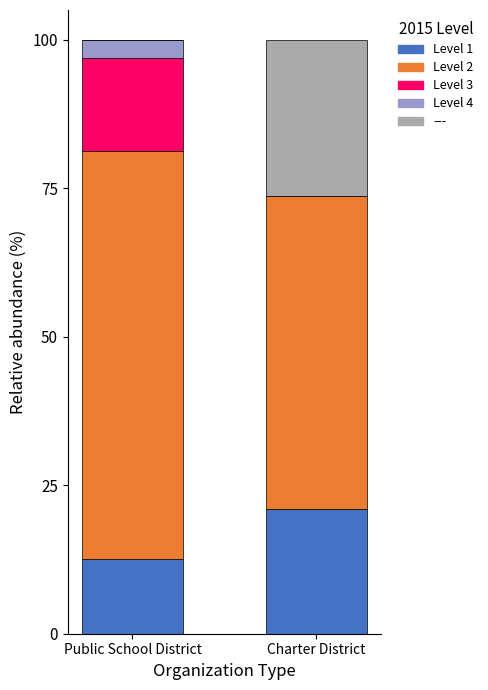

What is the highest value of the Level 1 series?

21.1